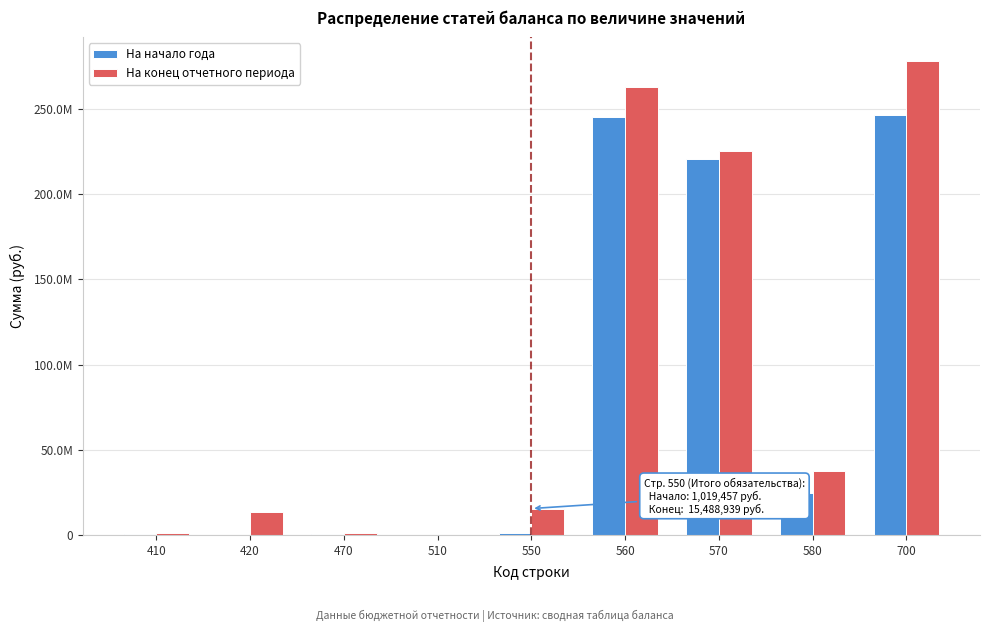

Does the chart contain stacked bars?

No